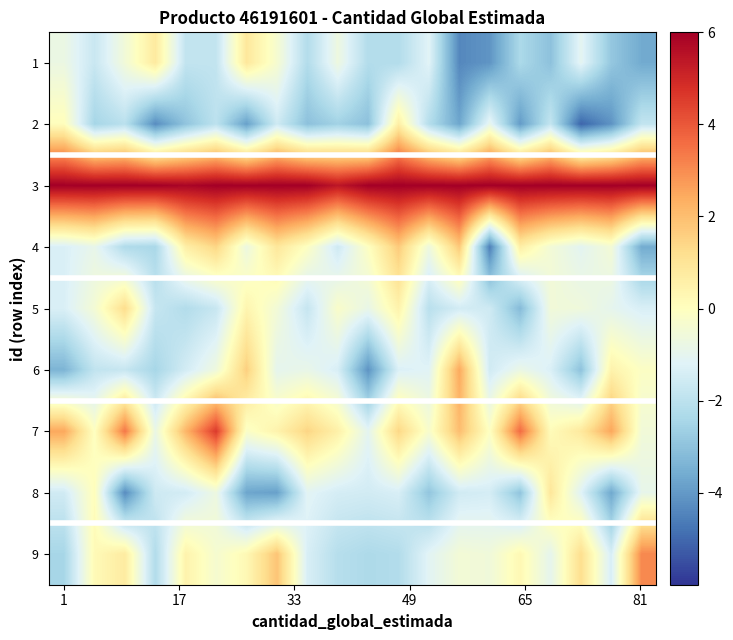

At how many categories does at least one series exceed 2?

20